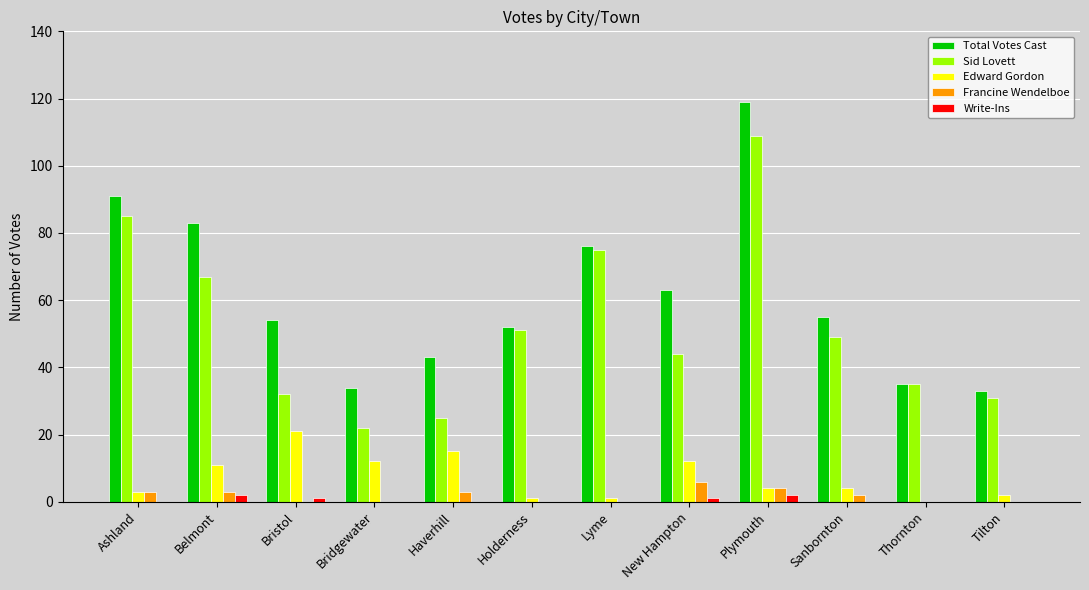

Between Holderness and Thornton, which series saw the biggest shift?

Total Votes Cast